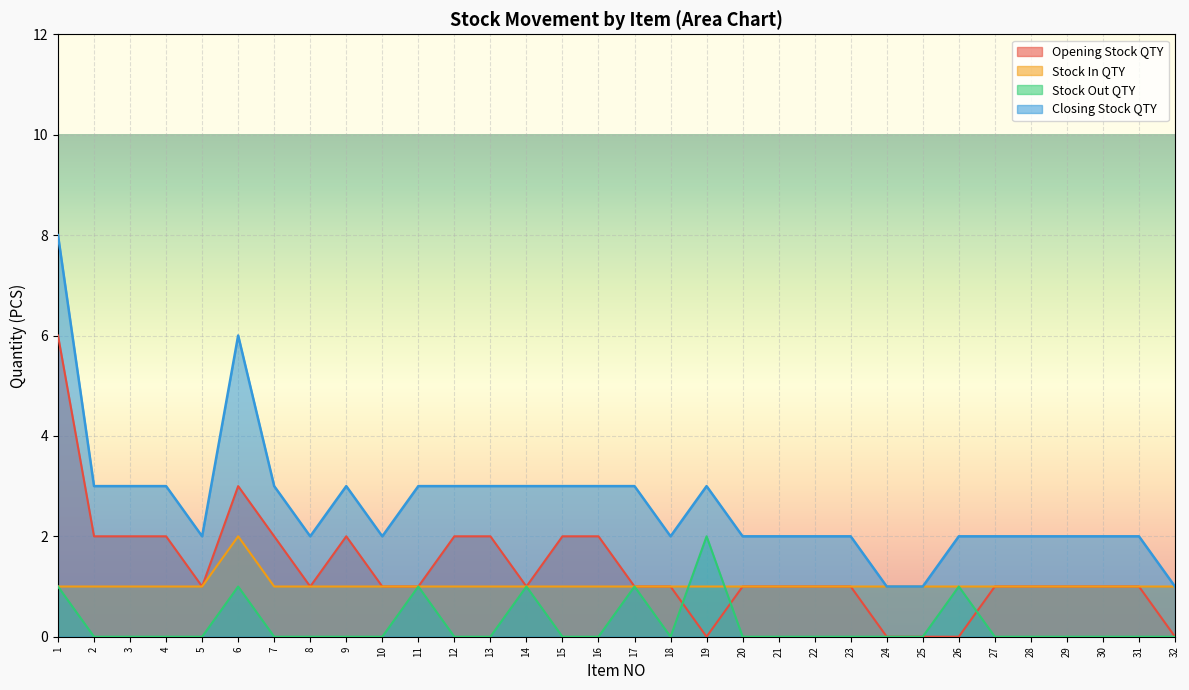

True or false: Stock In QTY and Closing Stock QTY intersect in this chart.

False